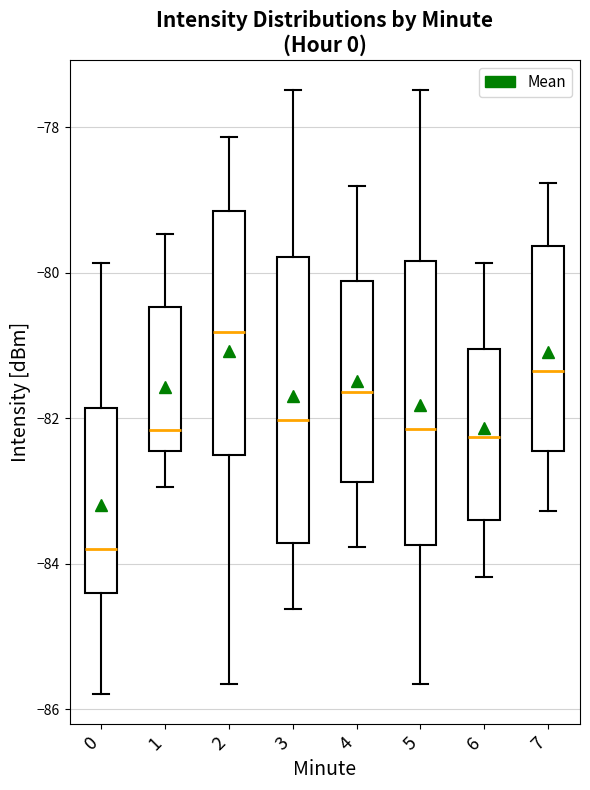

Reading left to right, transcribe this box plot: for each box, give where its median line is, the range the box spans, and where its two whiskers end, as read against the y-axis. The values are not printed on the chart, so give them approximately, as read against the axis.

0: median -83.8, box -84.4 to -81.8, whiskers -85.8 to -79.8
1: median -82.2, box -82.4 to -80.4, whiskers -83.0 to -79.4
2: median -80.8, box -82.6 to -79.2, whiskers -85.6 to -78.2
3: median -82.0, box -83.8 to -79.8, whiskers -84.6 to -77.4
4: median -81.6, box -82.8 to -80.2, whiskers -83.8 to -78.8
5: median -82.2, box -83.8 to -79.8, whiskers -85.6 to -77.4
6: median -82.2, box -83.4 to -81.0, whiskers -84.2 to -79.8
7: median -81.4, box -82.4 to -79.6, whiskers -83.2 to -78.8